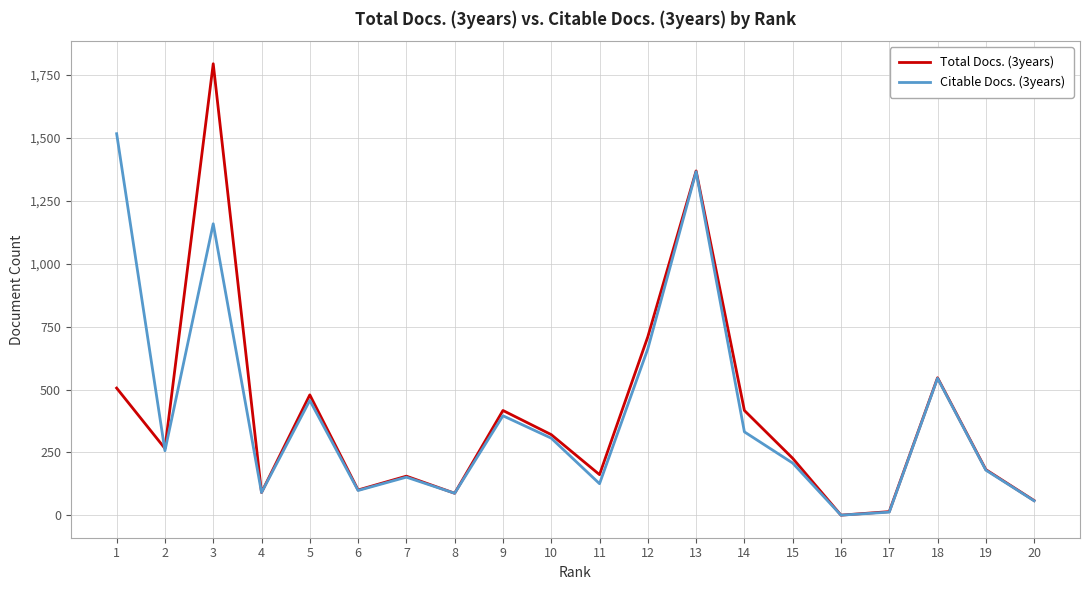

What is the total value across all series at 9?

813